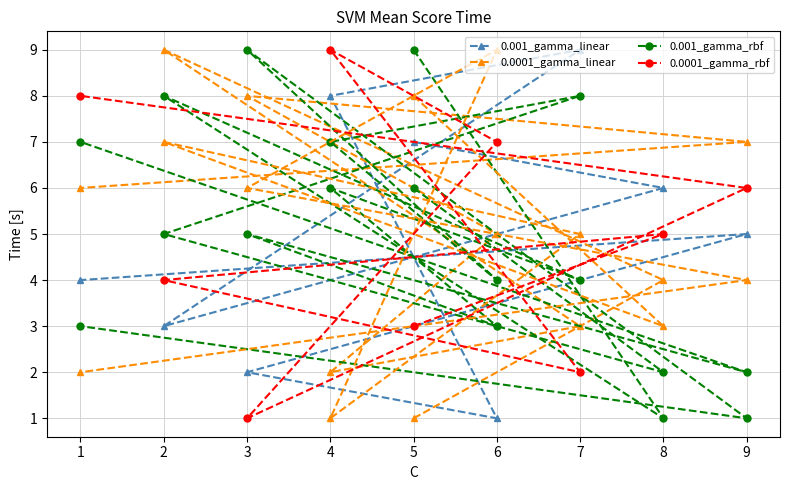

What is the total value across all series at 7?

19